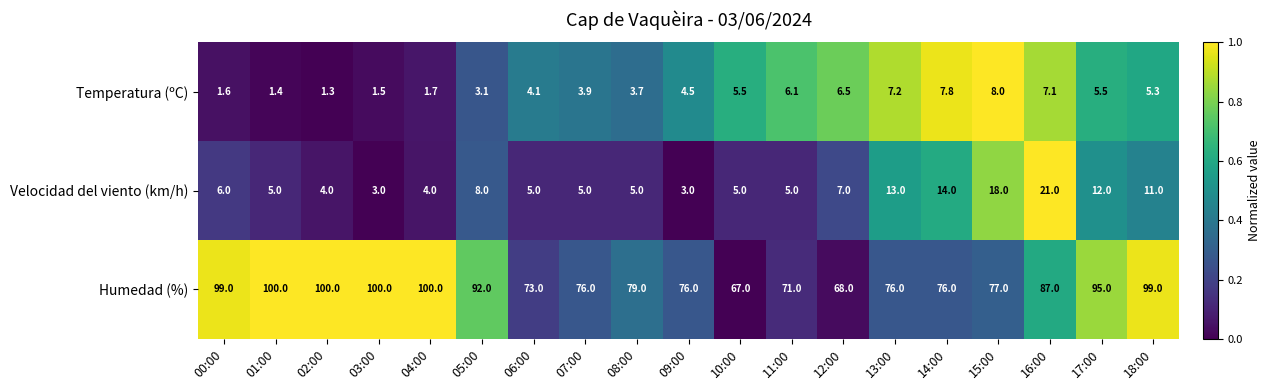

What is the spread (max minus min) of values at 12:00?

61.5